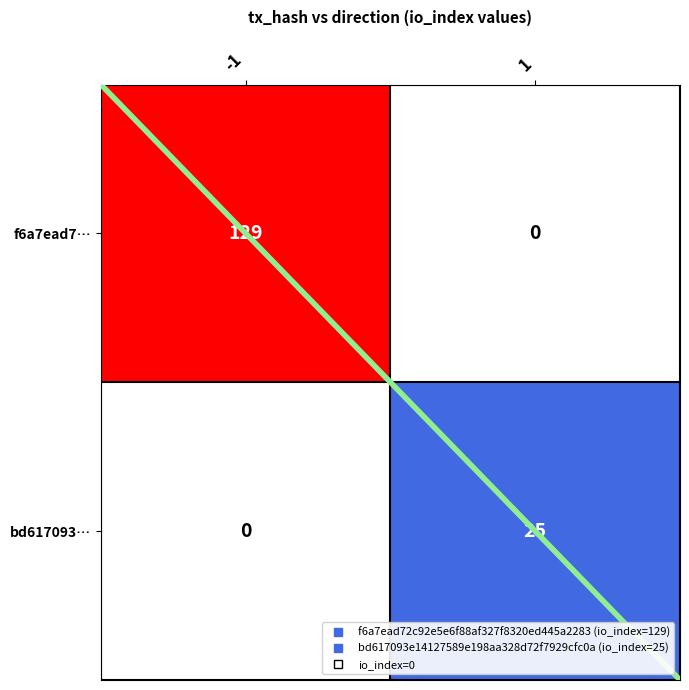

Which series has the largest range (max minus min)?

f6a7ead7…